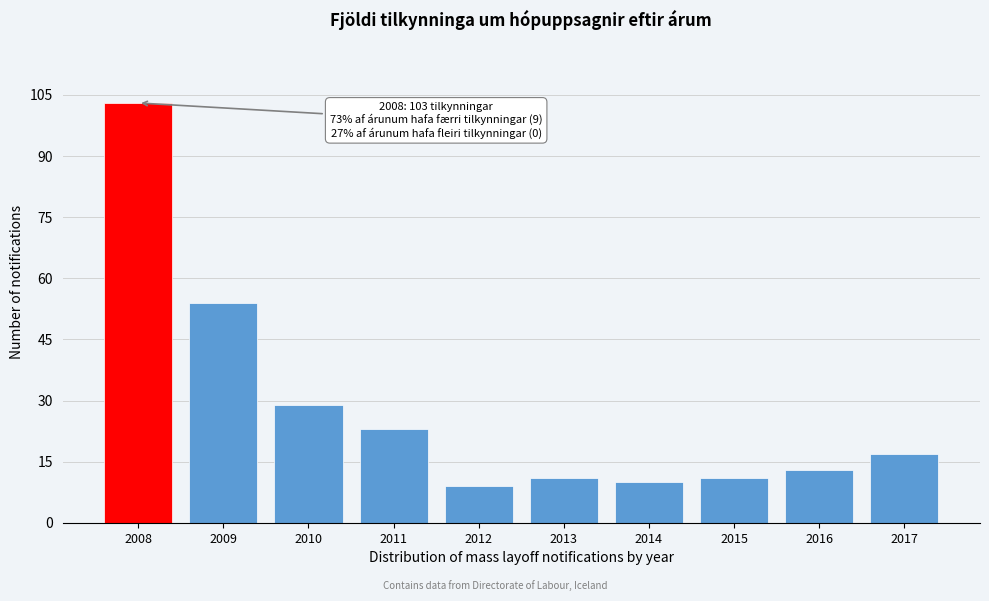

Reading right to left, list all the values displayed in this chart.

17	13	11	10	11	9	23	29	54	103